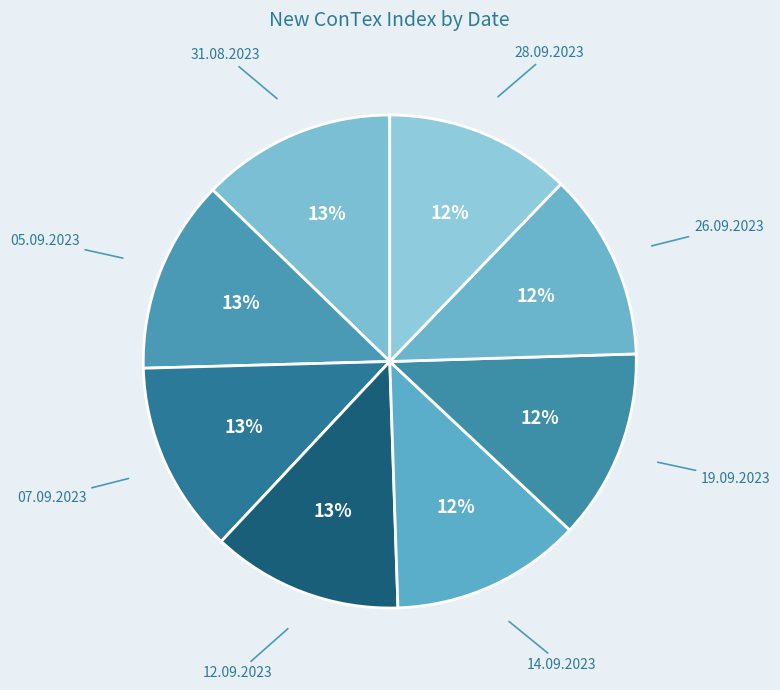

Do 14.09.2023 and 05.09.2023 together represent more than half of the pie?

No